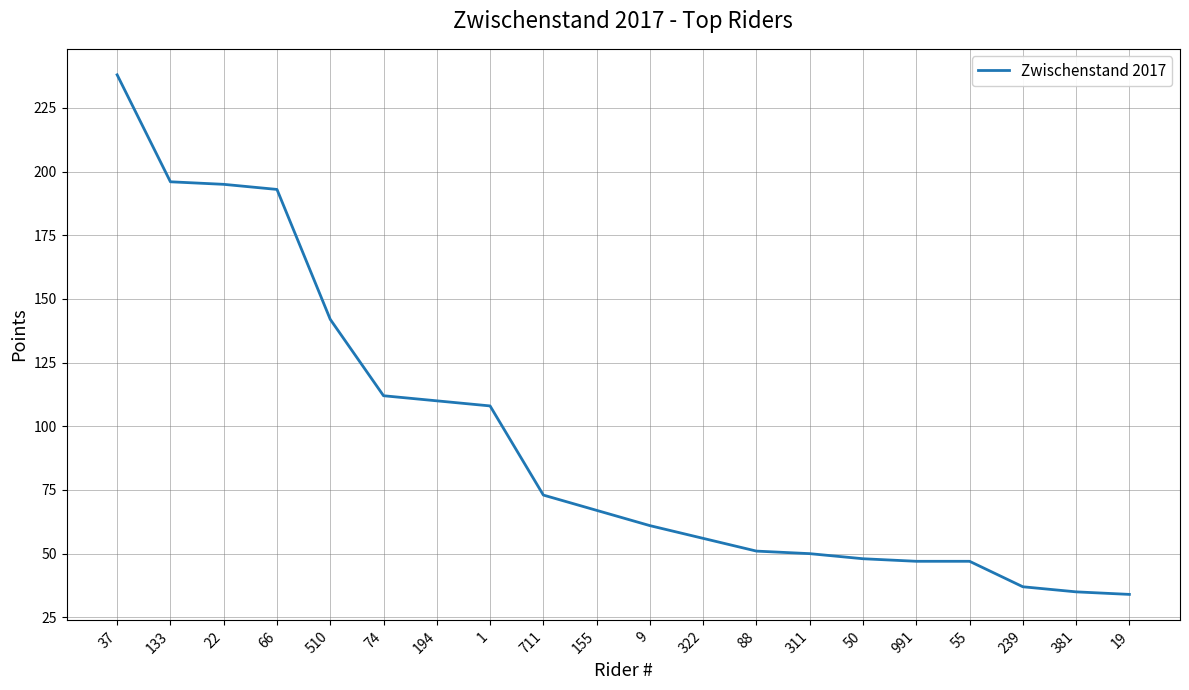

What position from the right is 74?

15